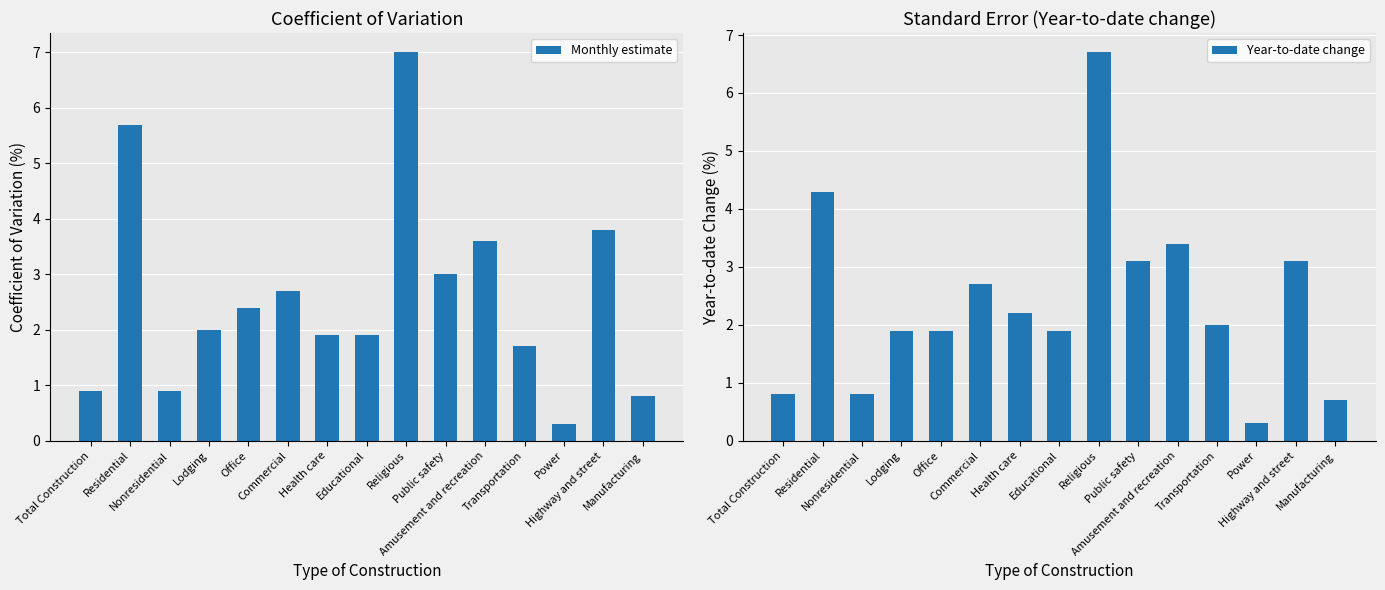

How many values in the Monthly estimate series are below 2?

7